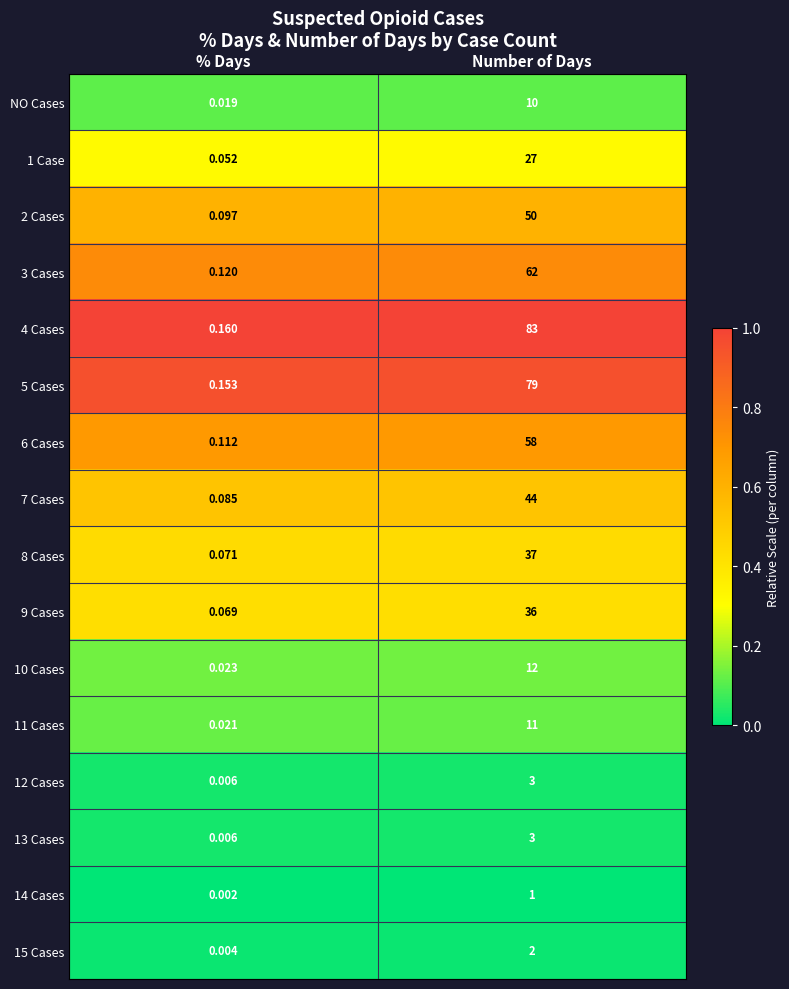

Which series changed the most between % Days and Number of Days?

4 Cases